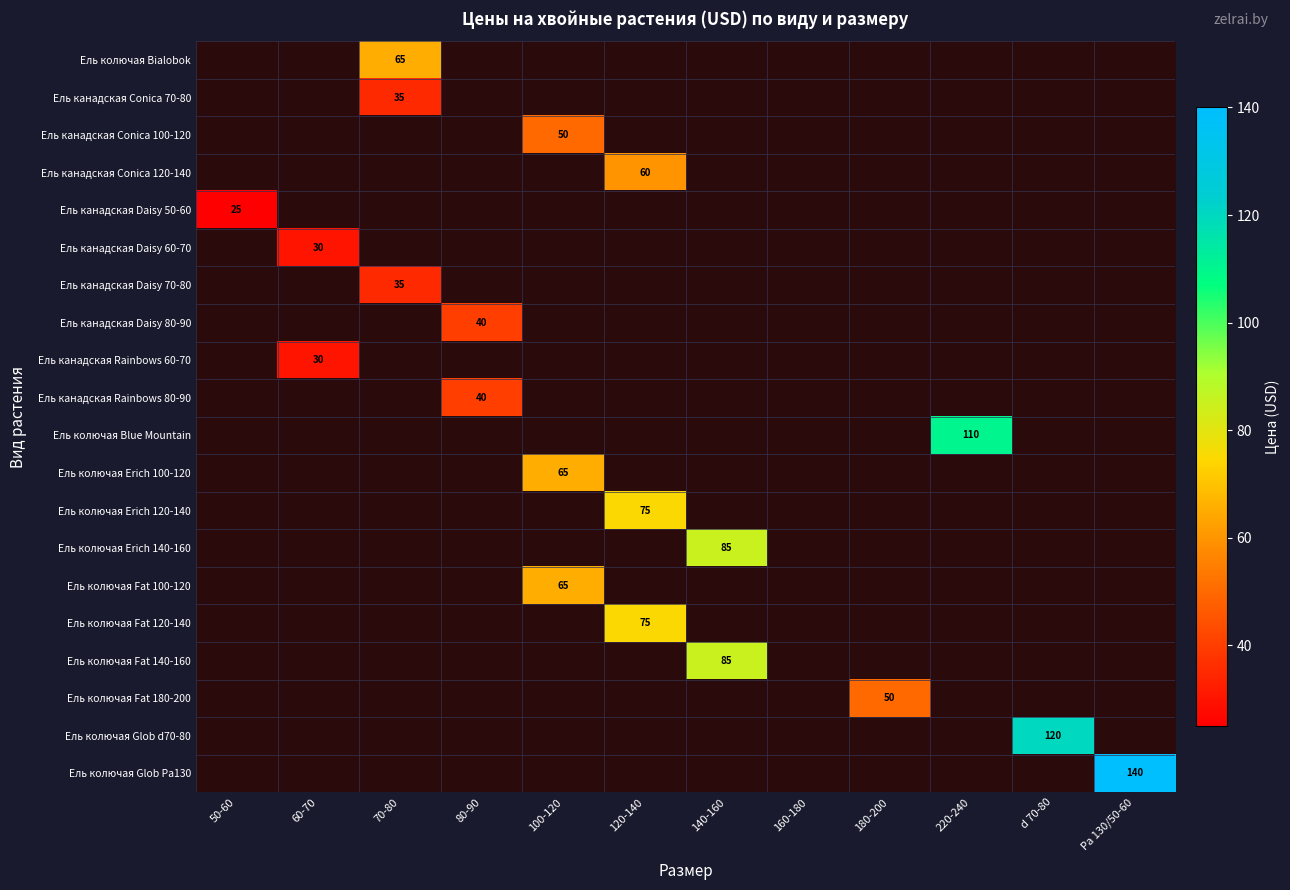

Is it true that Ель канадская Daisy 50-60 equals 39 at 50-60?

False